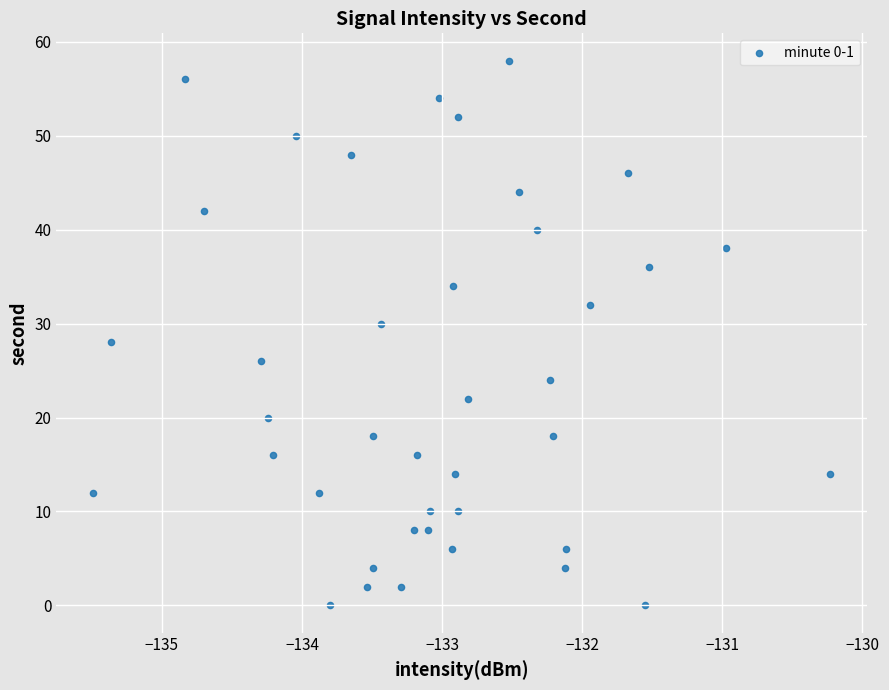

How many data points are displayed?

40